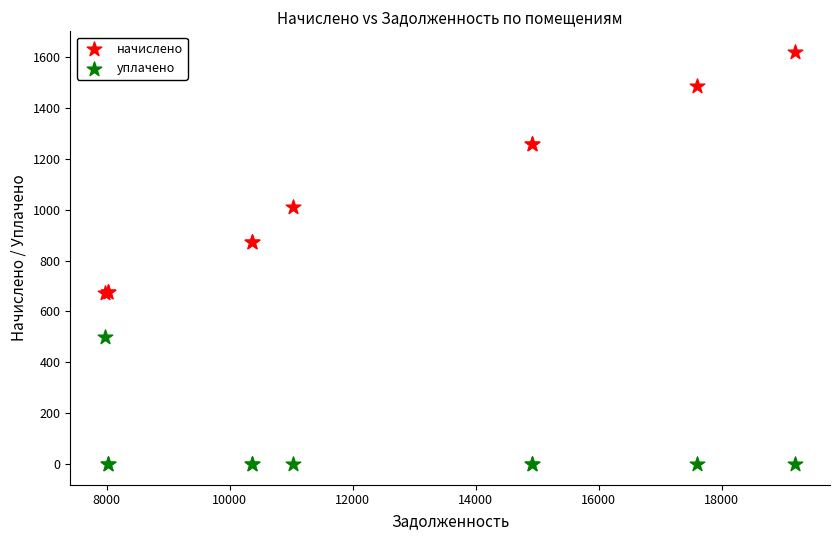

Which series has the largest Y range (max minus min)?

начислено